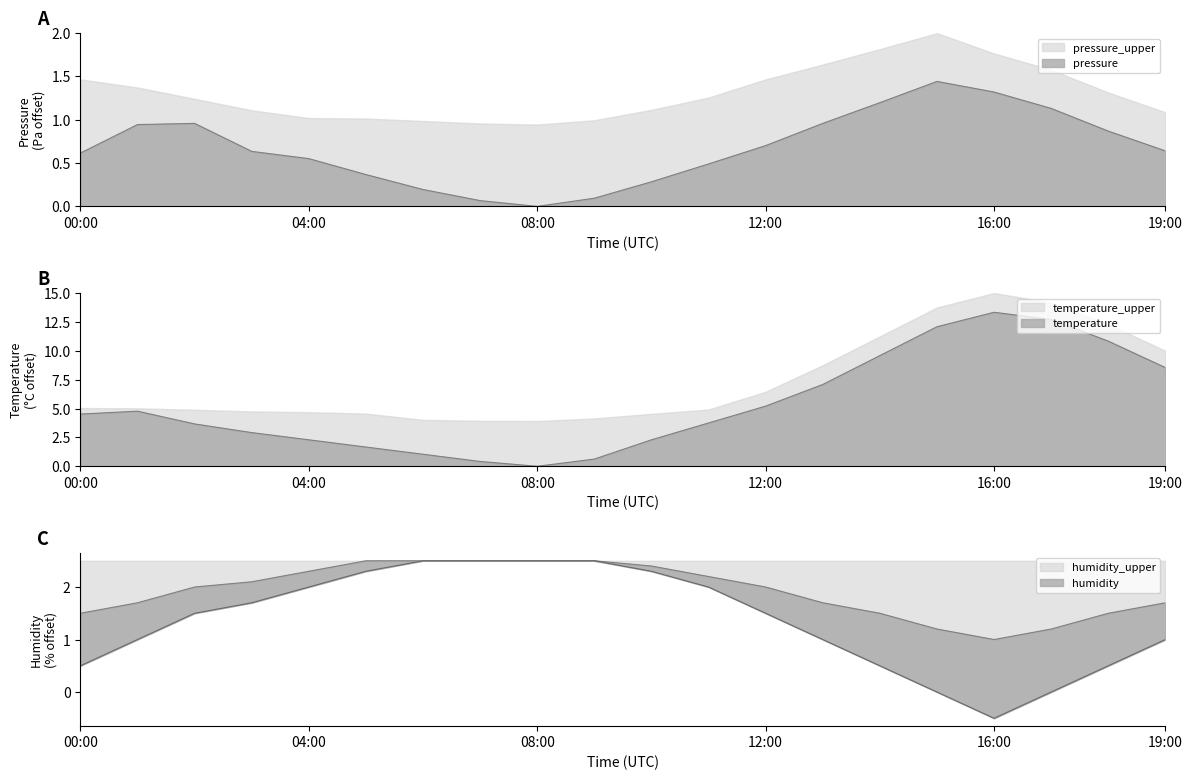

Reading right to left, extract all data points from this chart.

pressure: 0.6	0.9	1.1	1.3	1.4	1.2	1.0	0.7	0.5	0.3	0.1	0.0	0.1	0.2	0.4	0.6	0.6	1.0	0.9	0.6
temperature: 8.5	10.8	12.7	13.3	12.1	9.6	7.1	5.2	3.8	2.3	0.6	0.0	0.4	1.0	1.7	2.3	2.9	3.7	4.8	4.5
humidity_lower: 1.0	0.5	0.0	-0.5	0.0	0.5	1.0	1.5	2.0	2.3	2.5	2.5	2.5	2.5	2.3	2.0	1.7	1.5	1.0	0.5
humidity_mid: 1.7	1.5	1.2	1.0	1.2	1.5	1.7	2.0	2.2	2.4	2.5	2.5	2.5	2.5	2.5	2.3	2.1	2.0	1.7	1.5